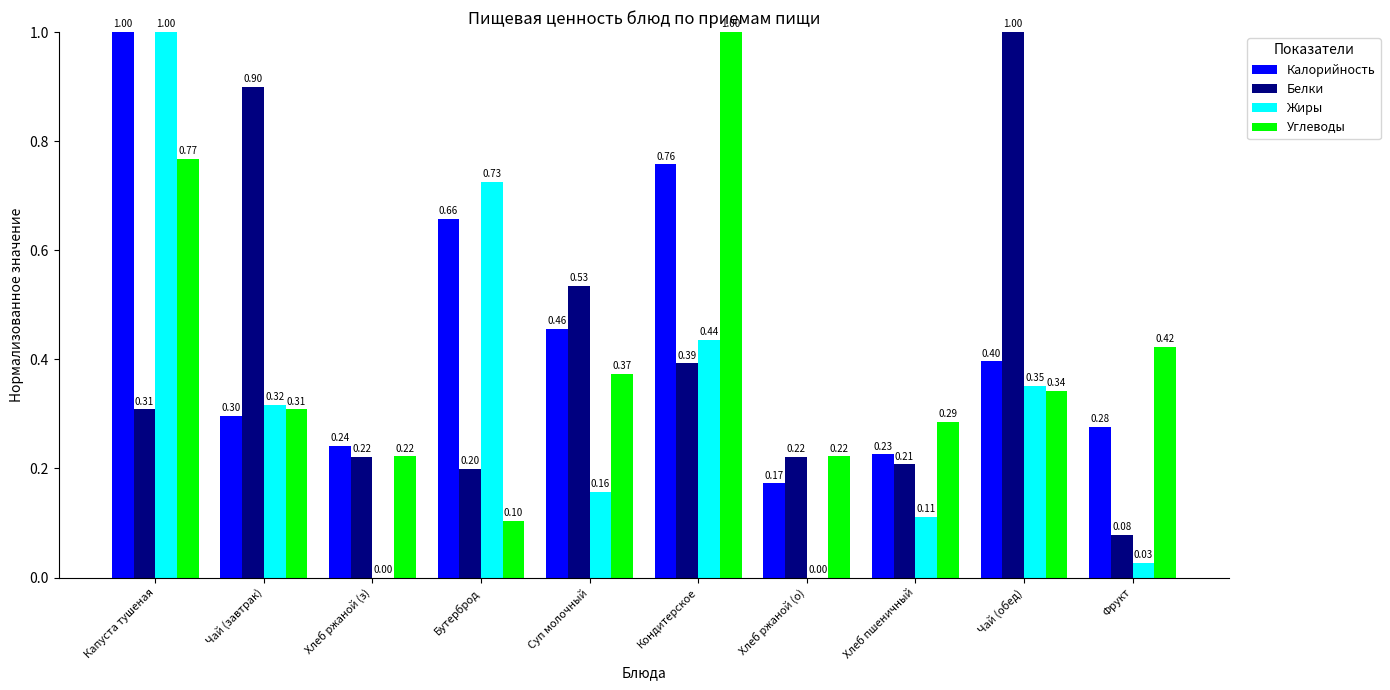

Between Кондитерское and Чай (обед), which series saw the biggest shift?

Углеводы